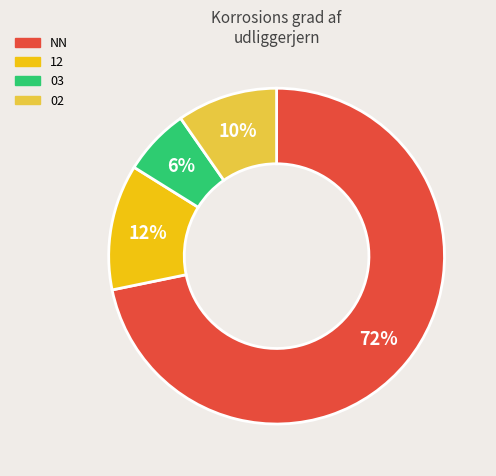

Is there any slice that represents more than half of the pie?

Yes